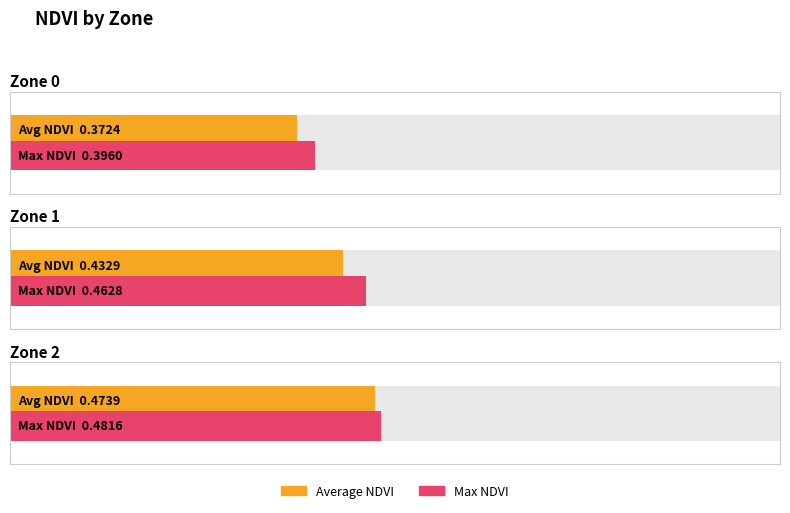

What is the sum of the Average NDVI values at Zone 1 and Zone 2?

0.9